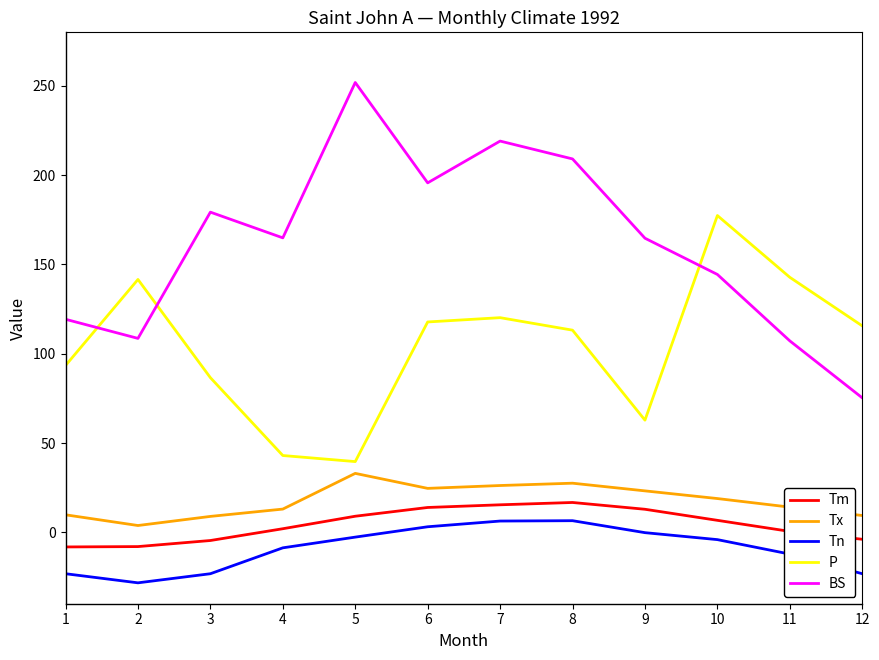

True or false: Tx and BS cross at least once.

False